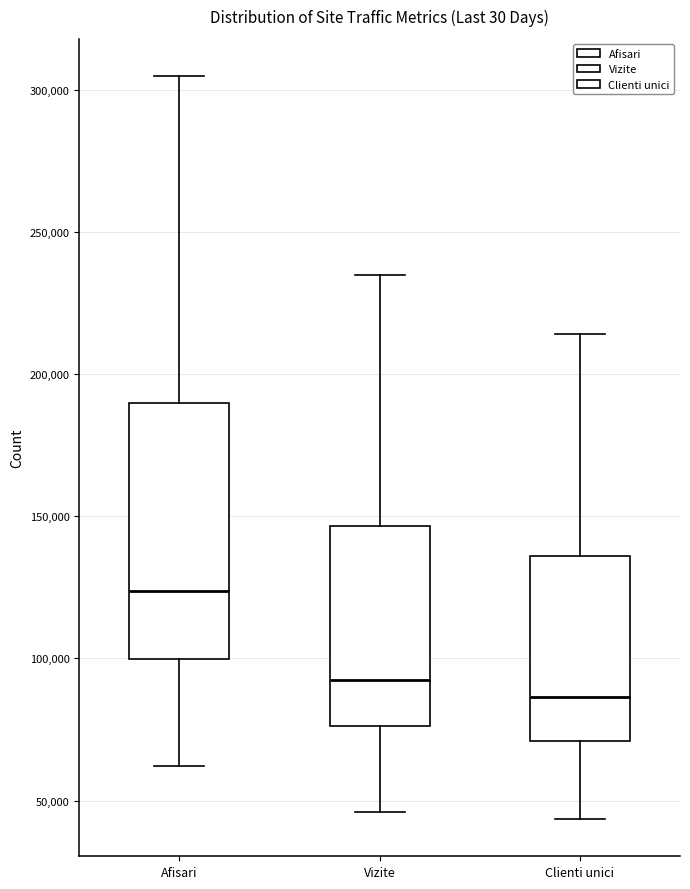

Reading left to right, transcribe this box plot: for each box, give where its median line is, the range the box spans, and where its two whiskers end, as read against the y-axis. The values are not printed on the chart, so give them approximately, as read against the axis.

Afisari: median 125000, box 100000 to 190000, whiskers 60000 to 305000
Vizite: median 90000, box 75000 to 145000, whiskers 45000 to 235000
Clienti unici: median 85000, box 70000 to 135000, whiskers 45000 to 215000